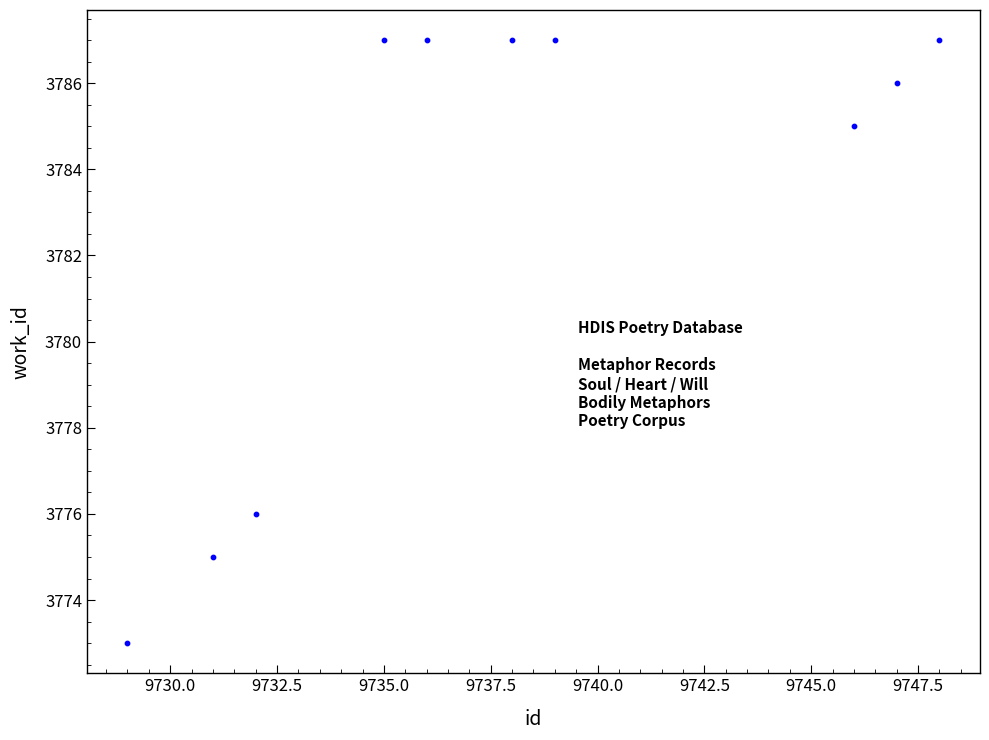

What is the range of X values (max minus min)?

19